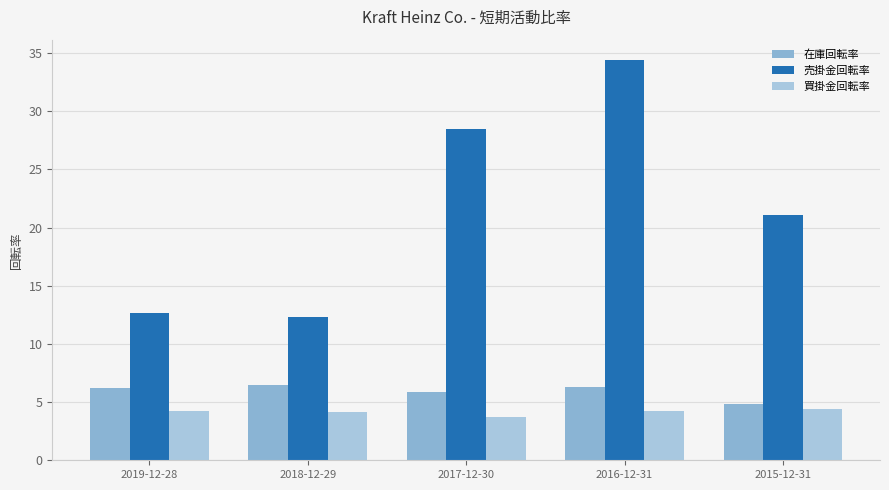

What is the spread (max minus min) of values at 2016-12-31?

30.2